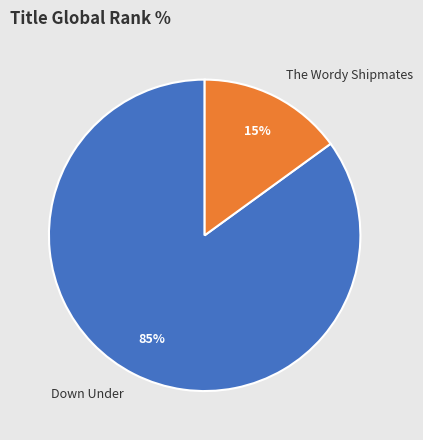

Which slice is the largest?

Down Under